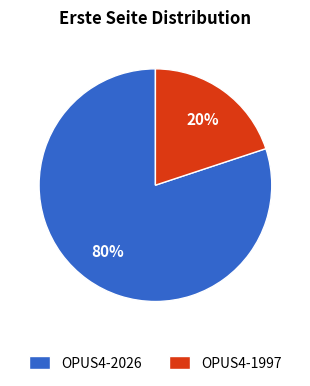

Count the number of slices in the pie.

2